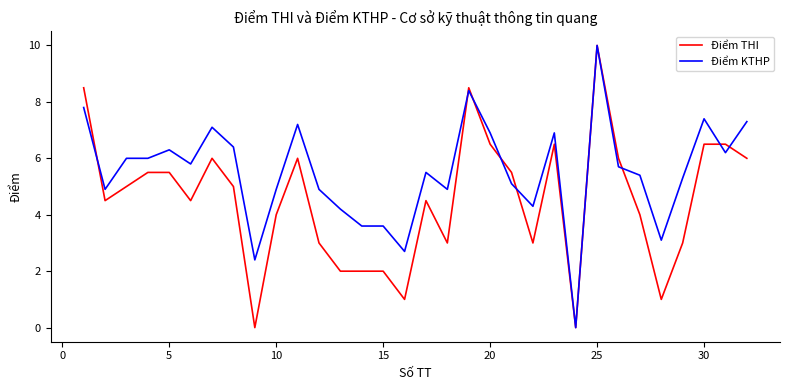

Which series has the largest total across all categories?

Điểm KTHP